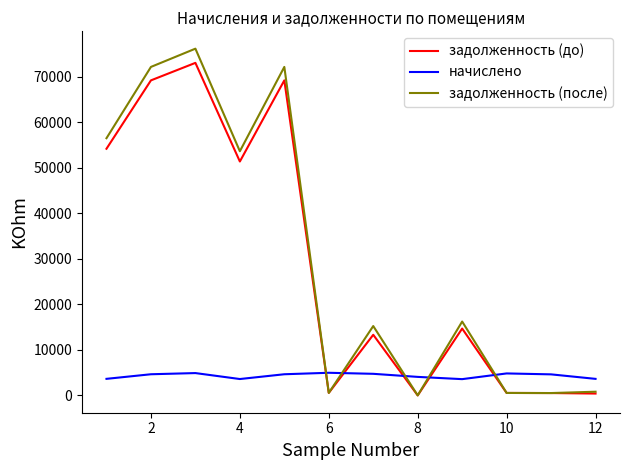

How many intersections are there between начислено and задолженность (после)?

5